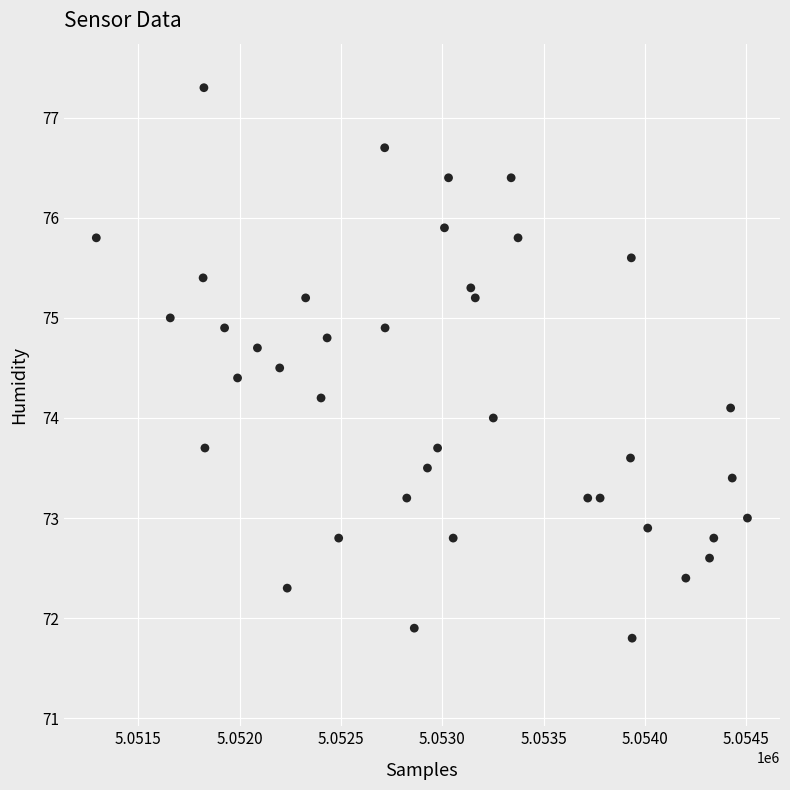

What is the range of Y values (max minus min)?

5.5